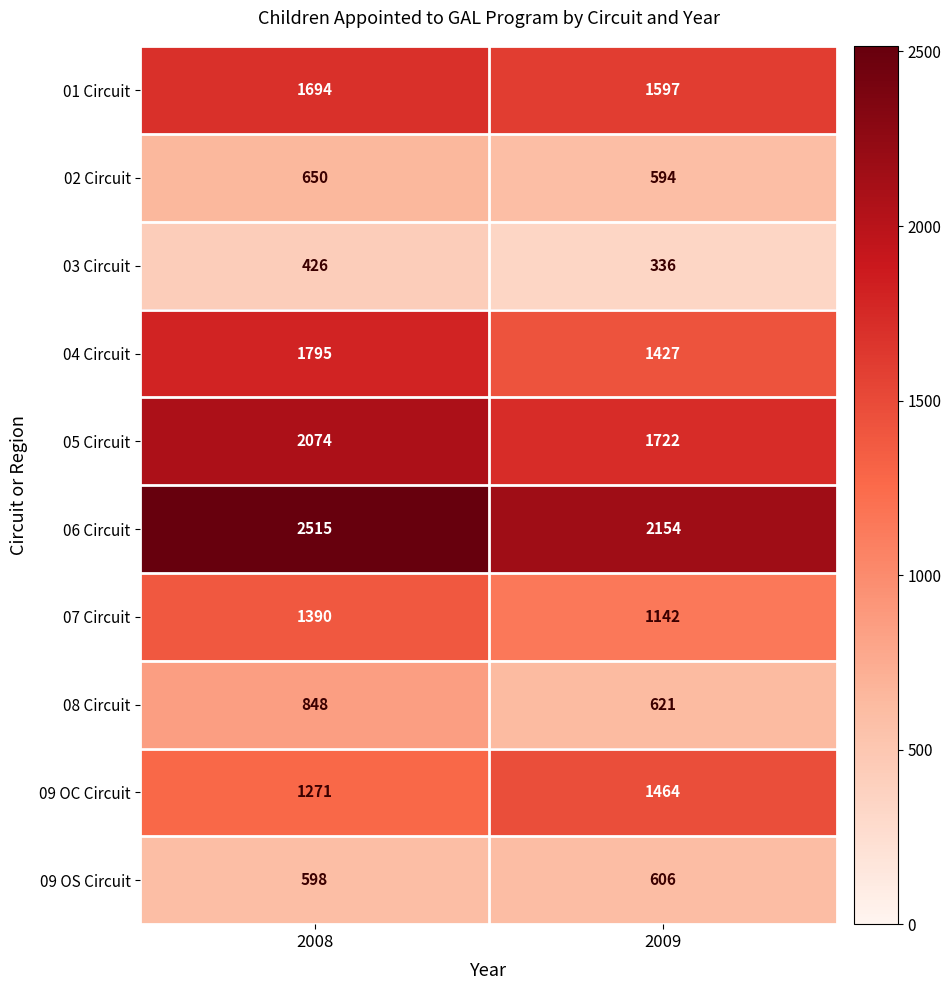

Which series has the largest range (max minus min)?

04 Circuit